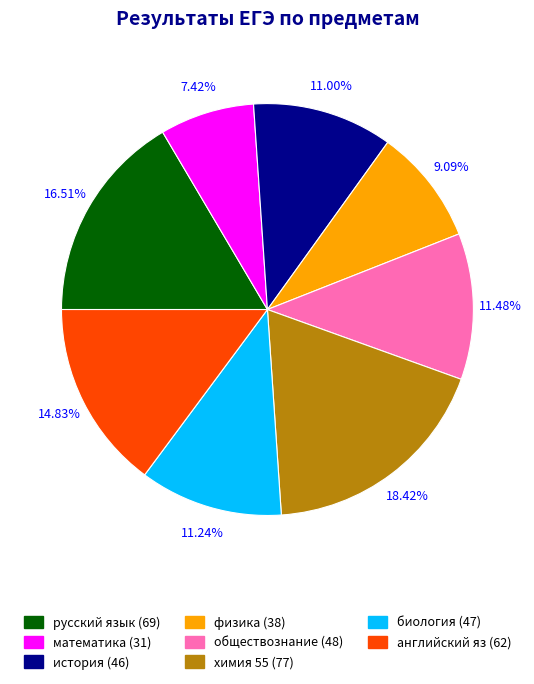

Does английский яз represent more than half of the total?

No